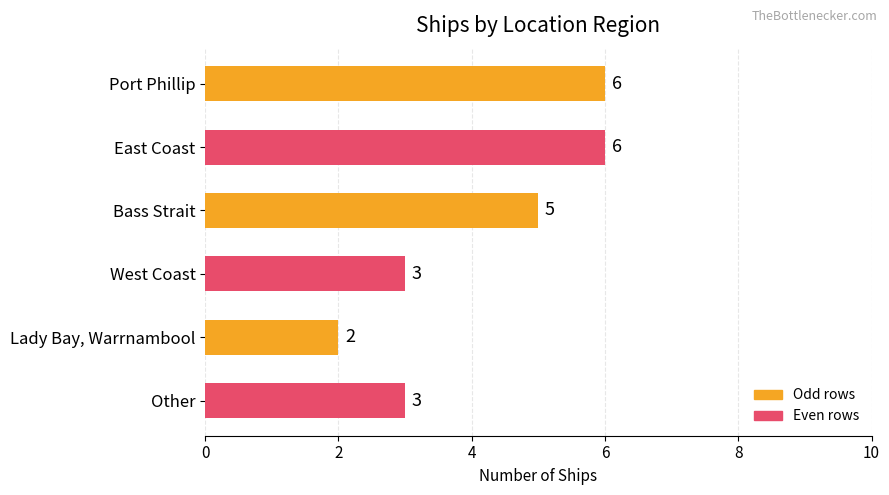

What is the average value?

4